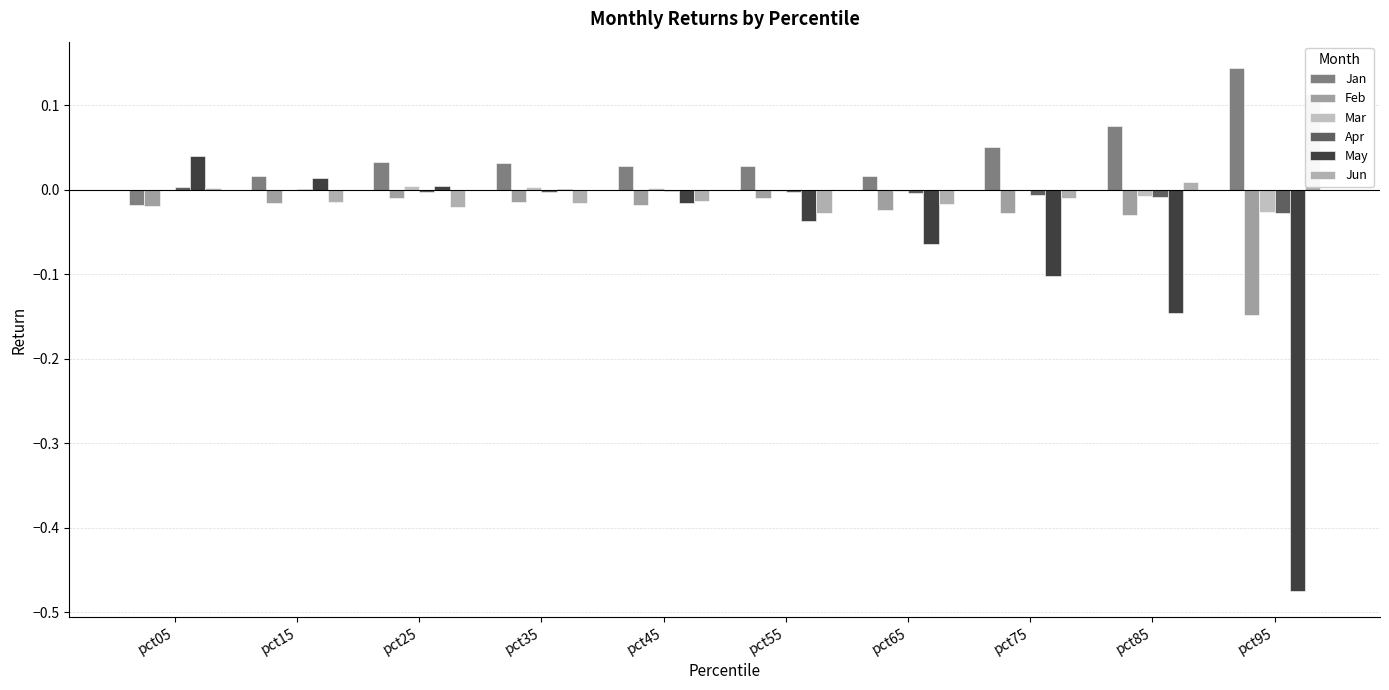

What is the maximum value shown in the chart?

0.1